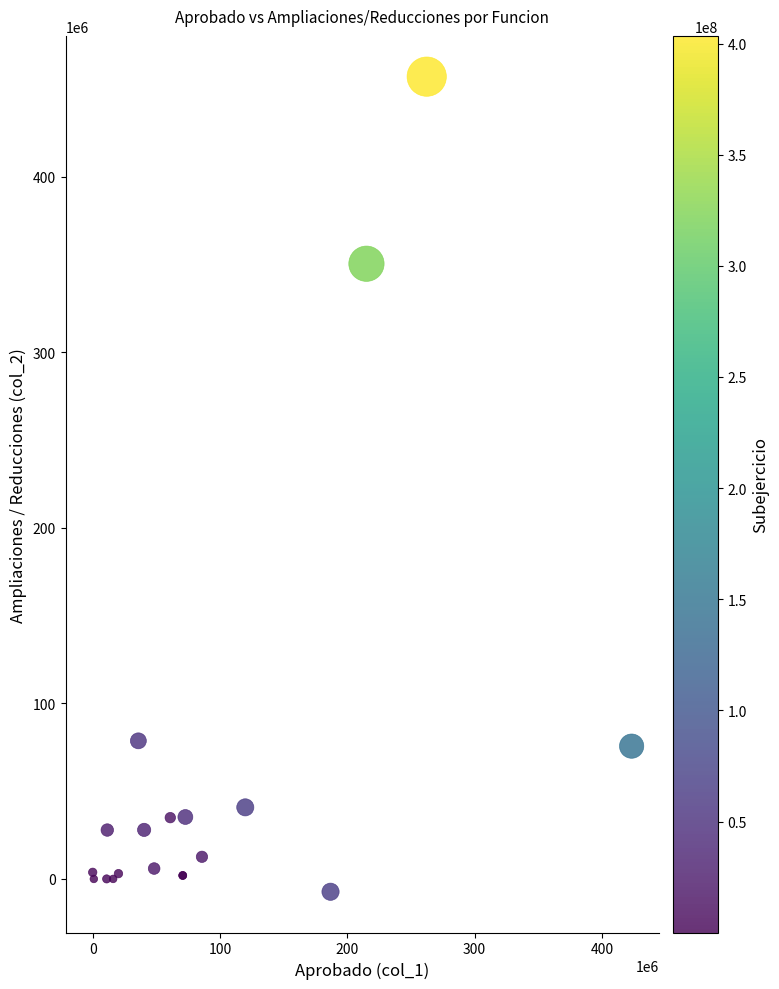

What Y value in the scatter plot is closest to 224898462?

350492435.9